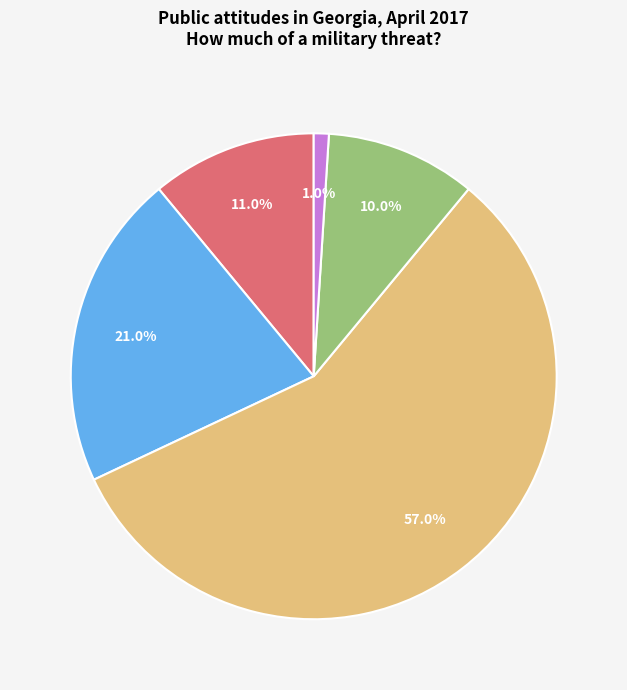

Is there any slice that represents more than half of the pie?

Yes